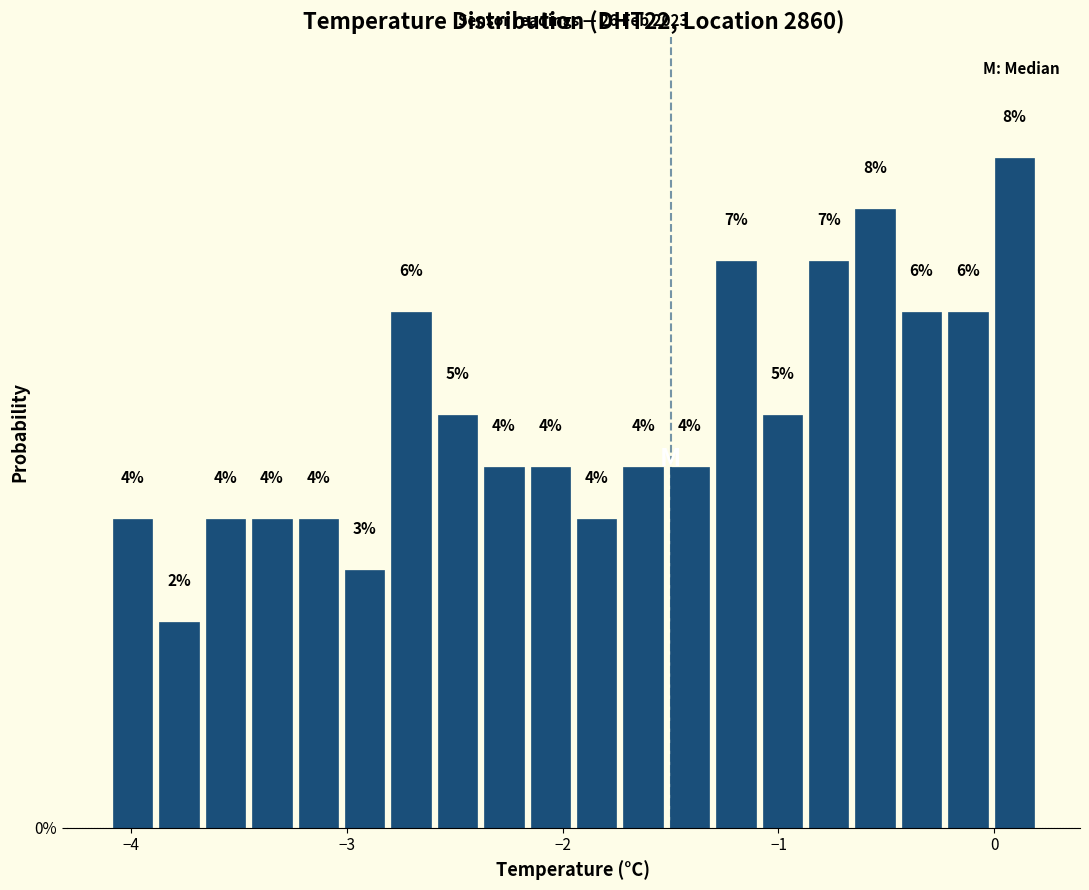

Around what value on the x-axis is the tallest bar? Give the approximate position of its centre, as read against the axis.

0.1